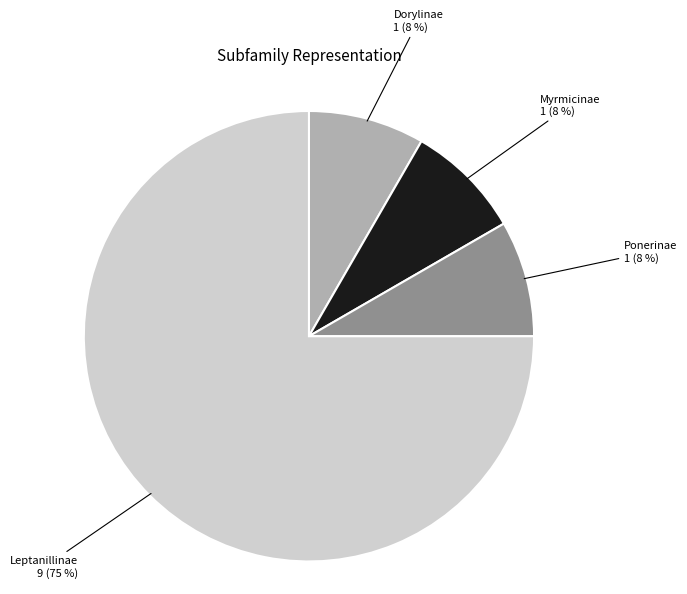

To the nearest percent, what is the average slice percentage?

25%